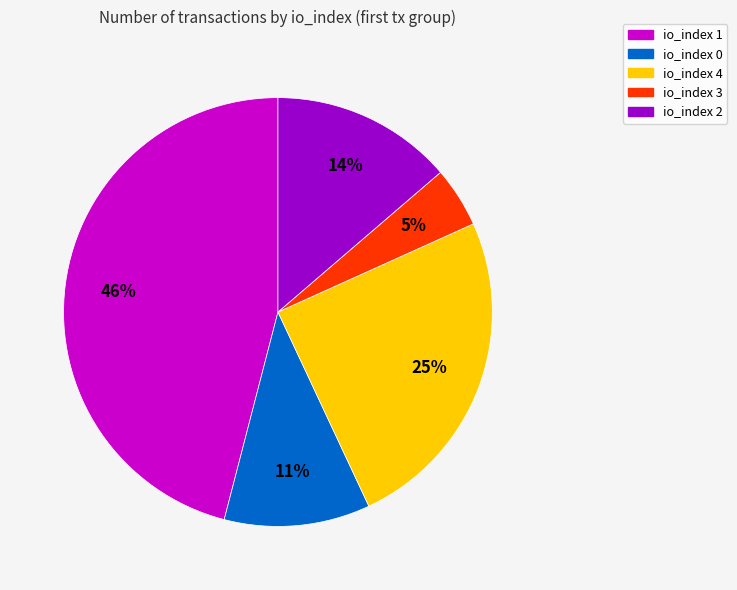

Count the number of slices in the pie.

5